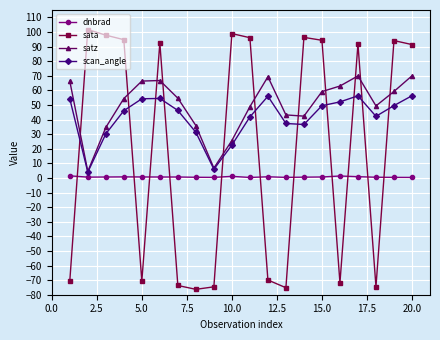

What is the difference between the second highest and minimum values in the satz series?

65.4